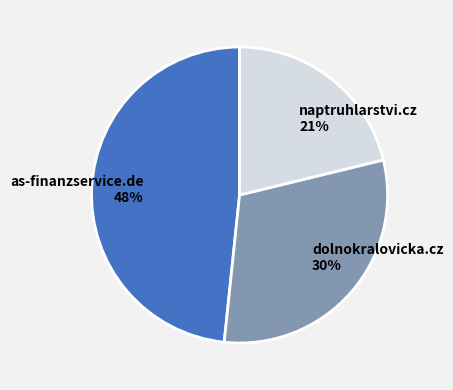

To the nearest percent, what percentage of the pie is dolnokralovicka.cz?

30%